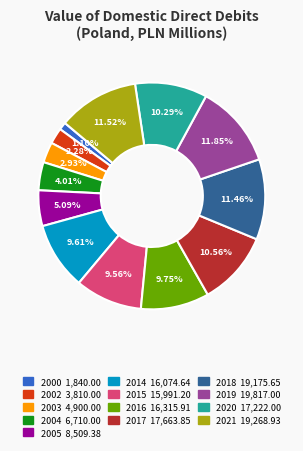

Is 2016 the majority of the pie?

No